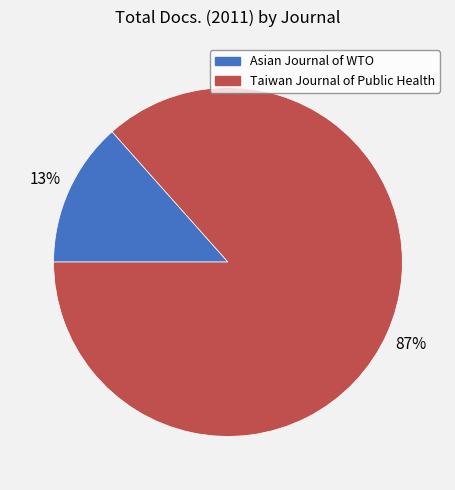

Count the number of slices in the pie.

2